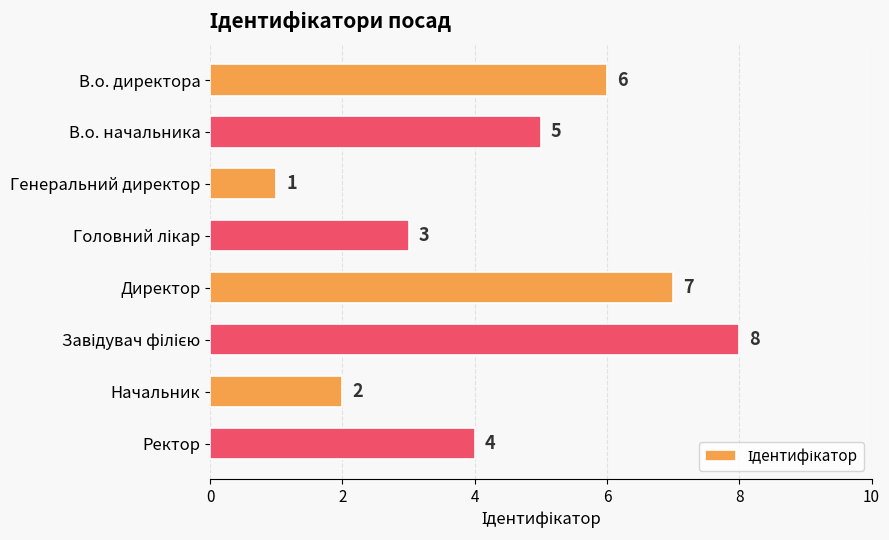

Reading top to bottom, extract all data points from this chart.

6	5	1	3	7	8	2	4